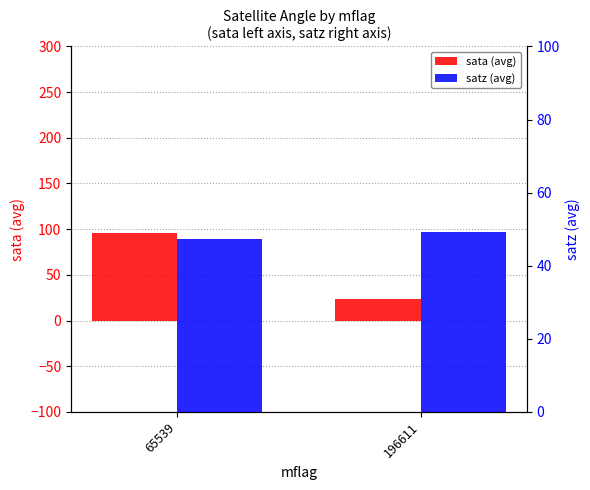

Rank the series by their average value, from highest to lowest.

sata (avg), satz (avg)